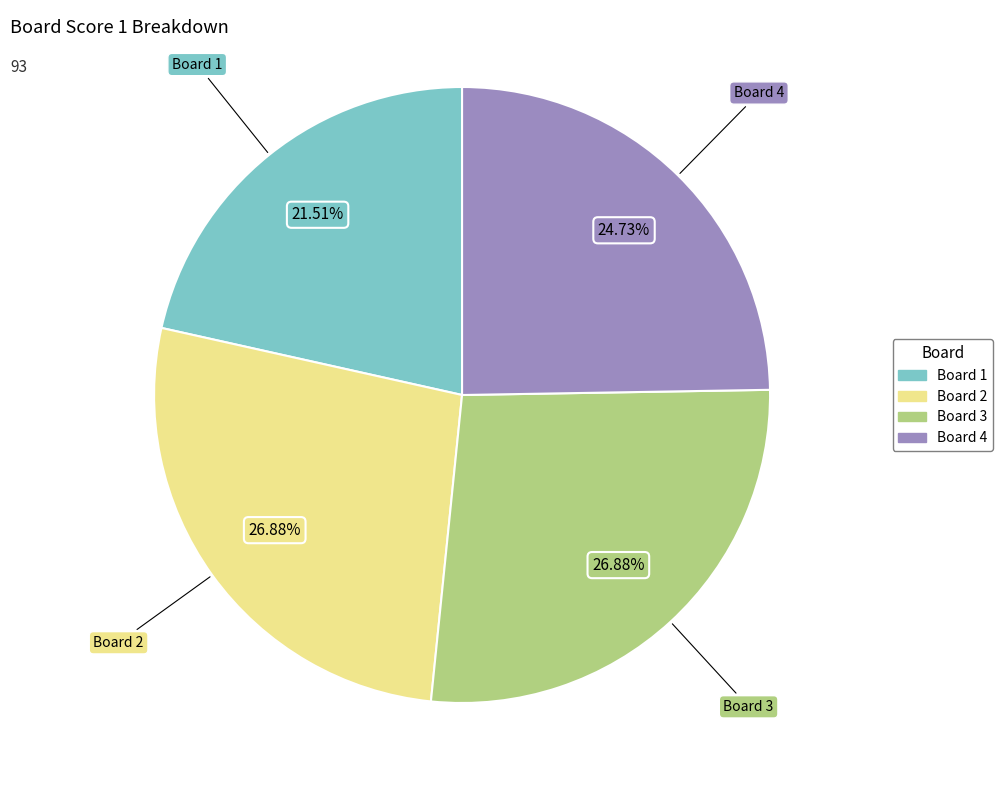

Between Board 2 and Board 4, which is larger?

Board 2